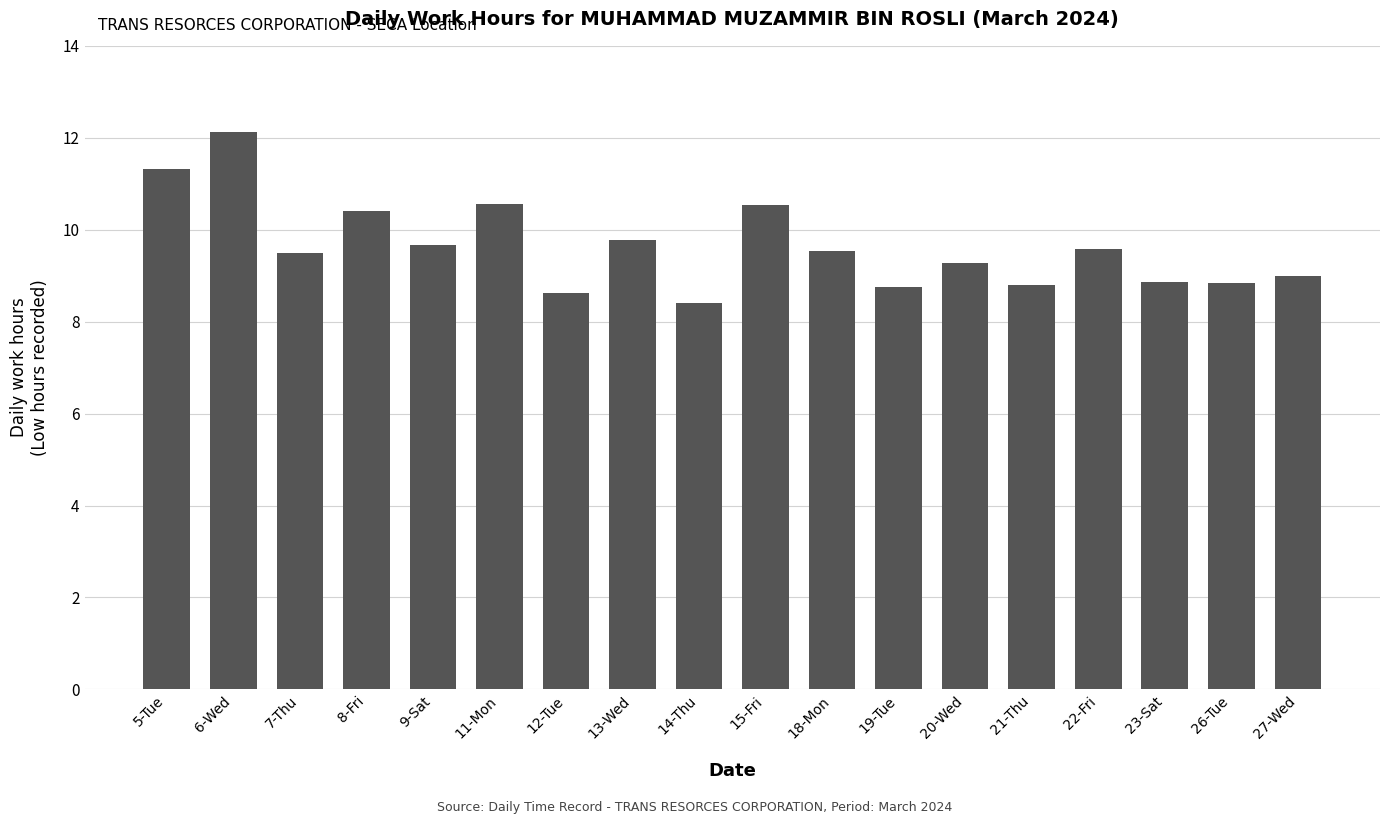

What is the ratio of the value at 14-Thu to the value at 11-Mon?

0.8